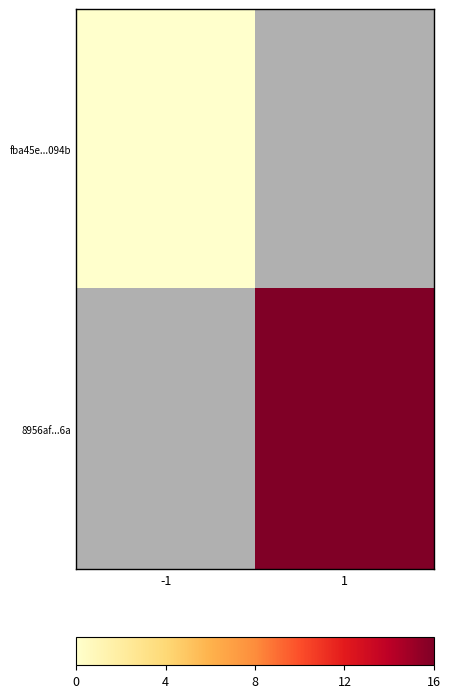

Which category has the lowest value across all series?

-1